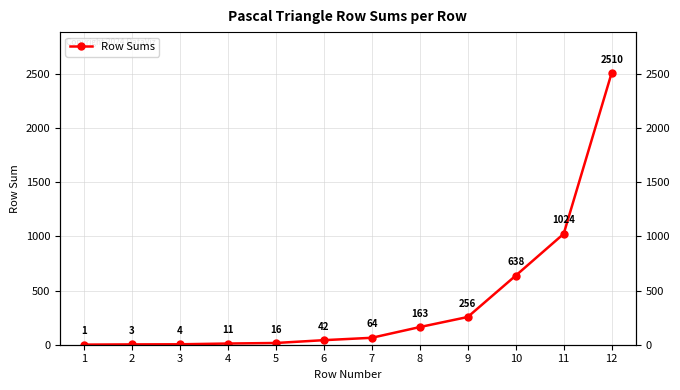

Does the chart have visible grid lines?

Yes